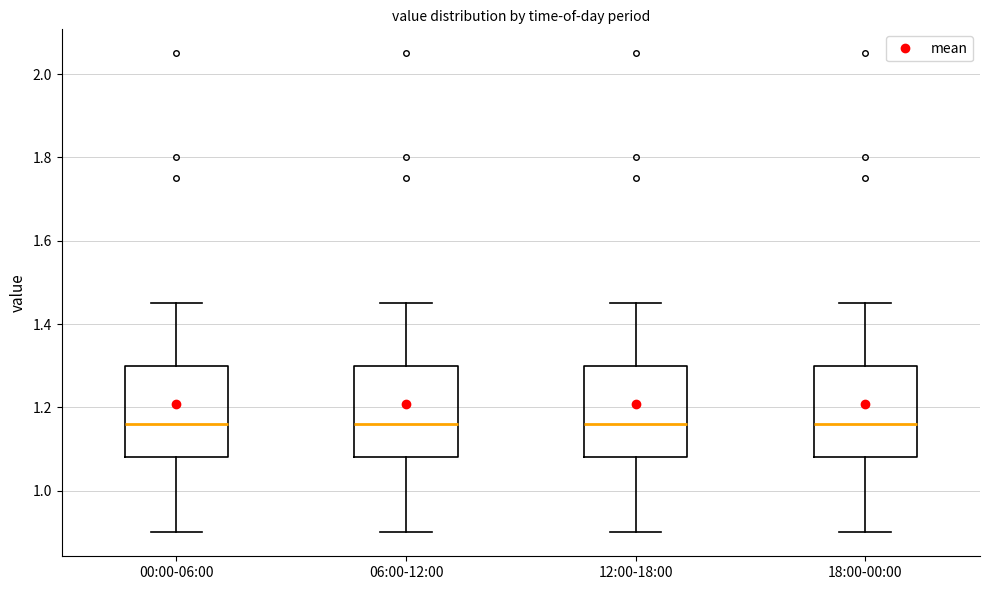

Where does the upper whisker of the box for 06:00-12:00 end on the y-axis? The values are not printed on the chart, so give them approximately, as read against the axis.

1.46